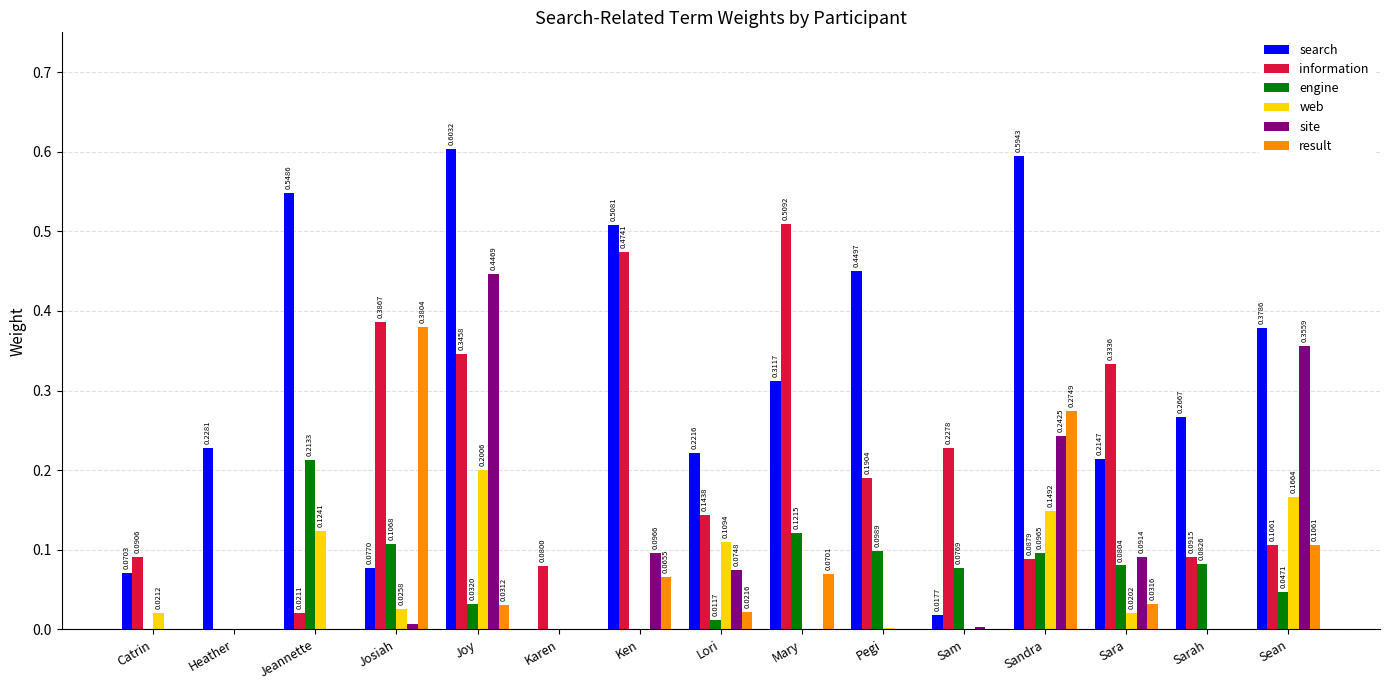

What is the sum of all web values?

0.8